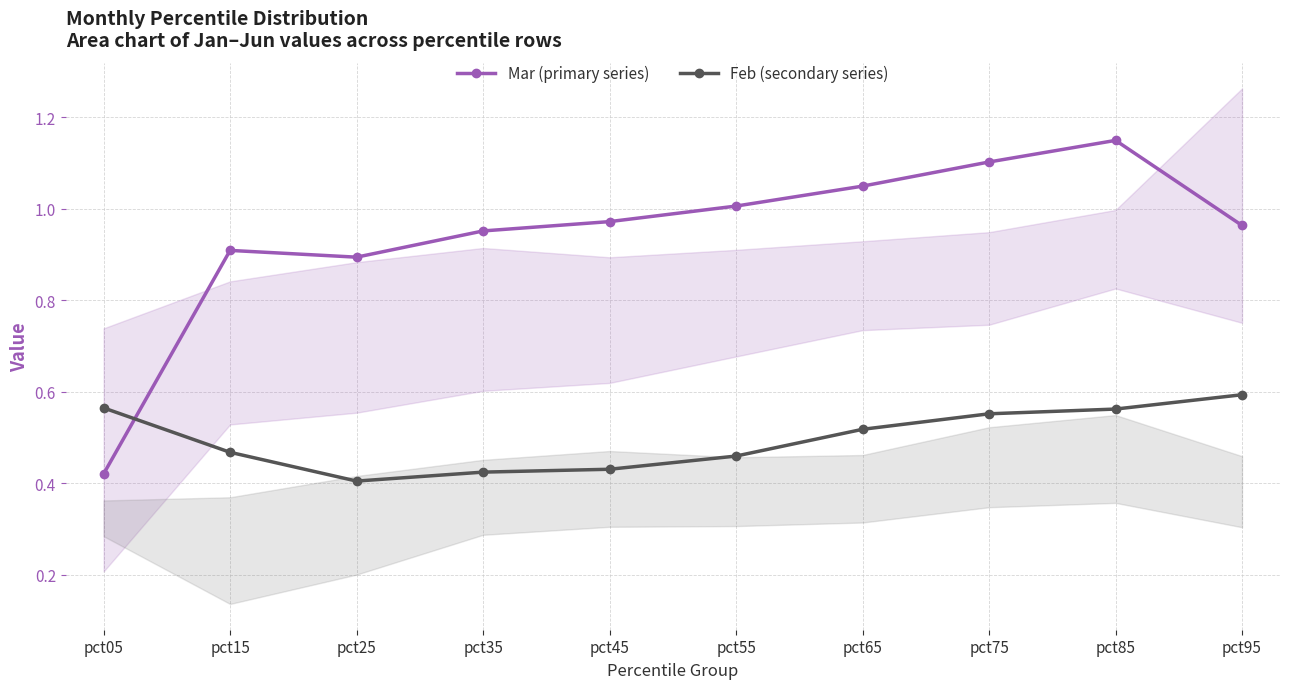

What is the total value across all series at pct15?

1.4